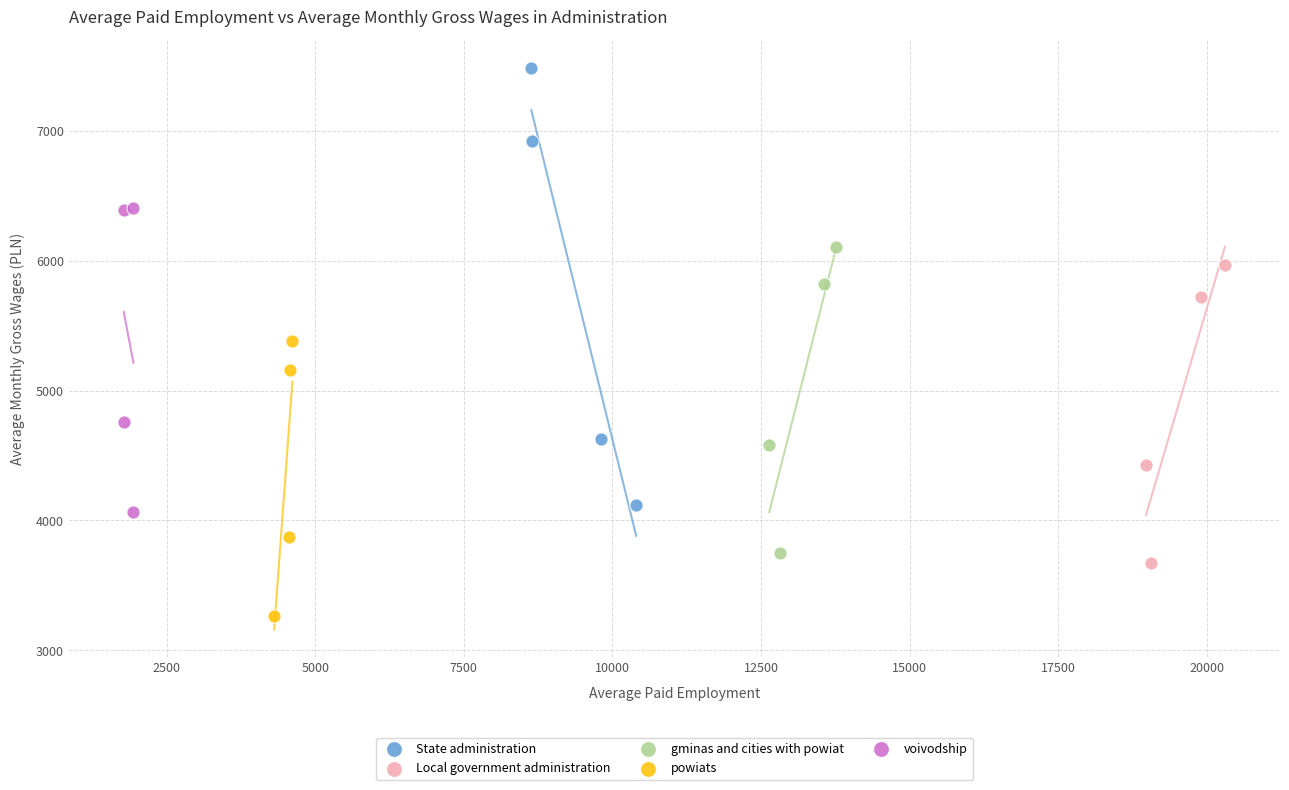

Which series reaches the maximum Y coordinate?

State administration